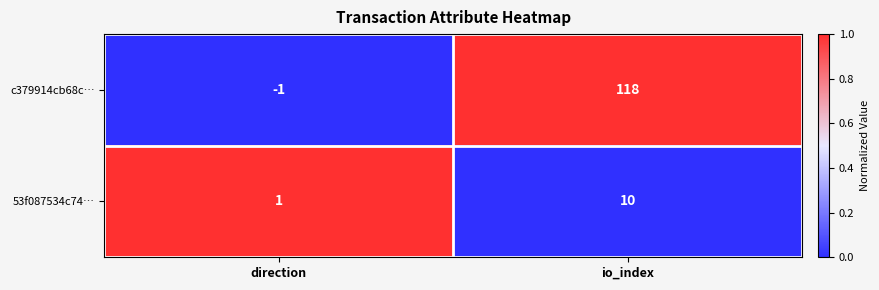

What is the sum of the c379914cb68c… values at io_index and direction?

117